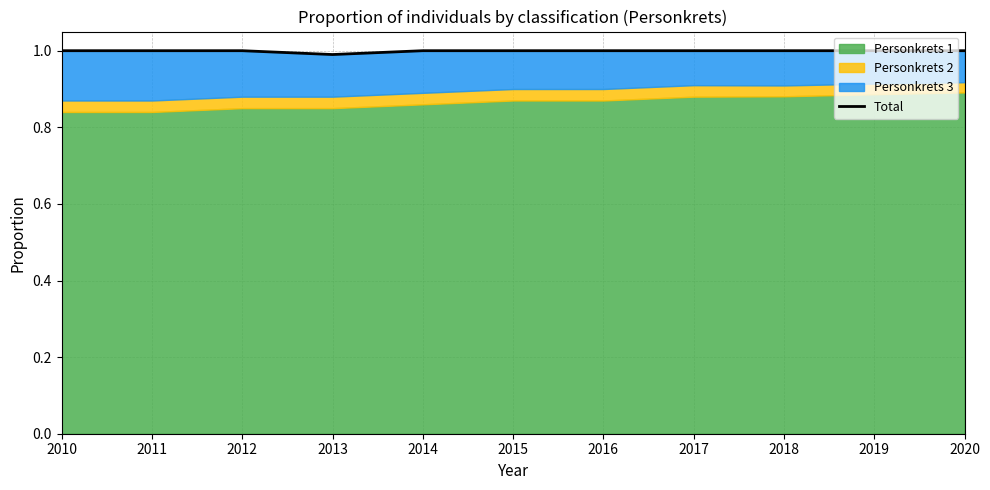

What is the minimum value shown in the chart?

1.0